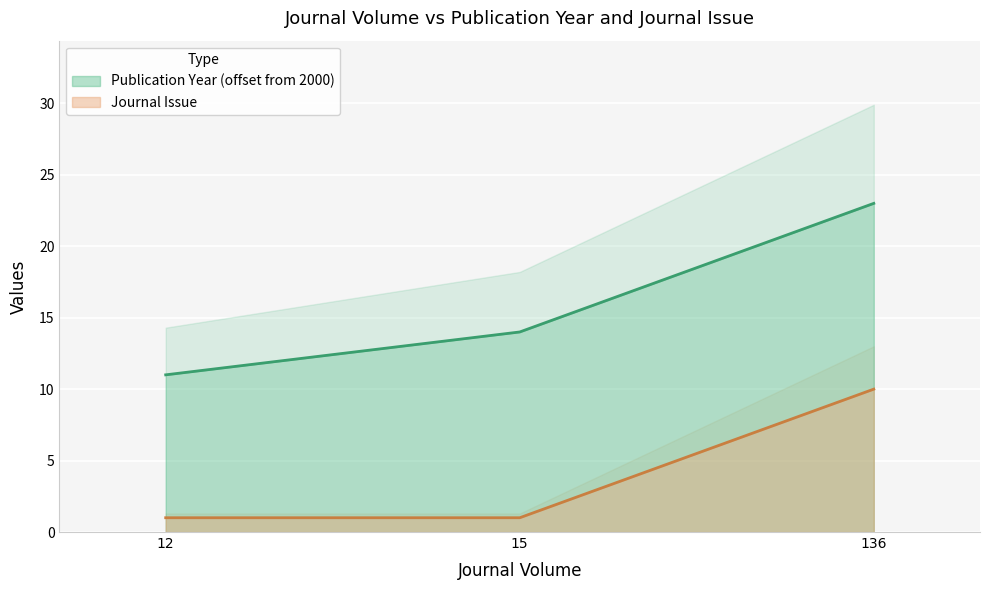

Reading right to left, transcribe all the data shown in this chart.

Publication Year: 23	14	11
Journal Issue: 10	1	1